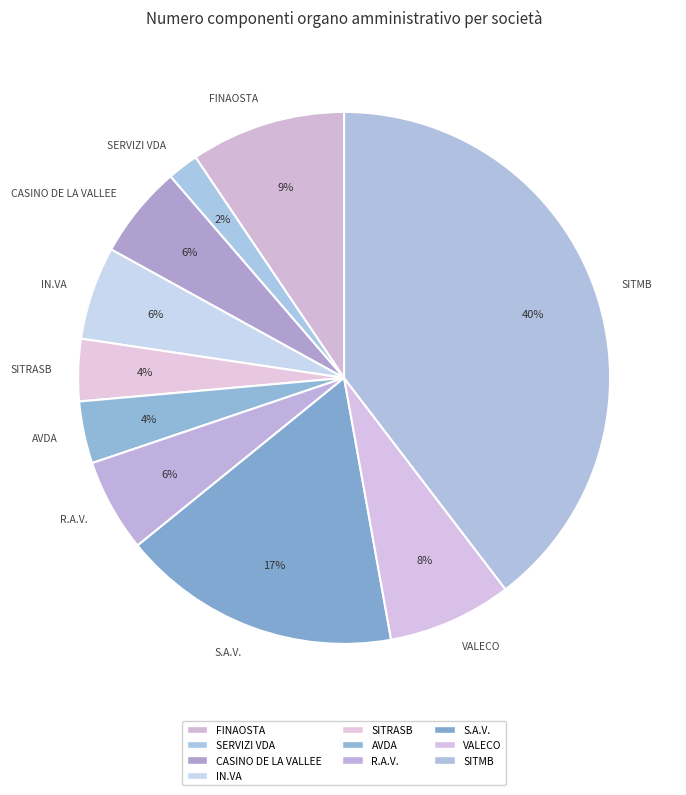

What is the largest slice in the pie chart?

SITMB